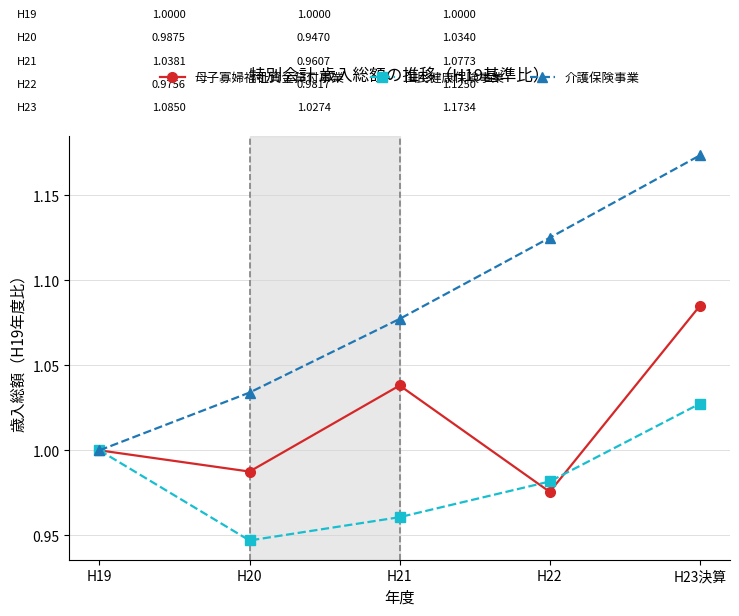

What is the difference between the maximum and minimum values in the 介護保険事業 series?

0.2